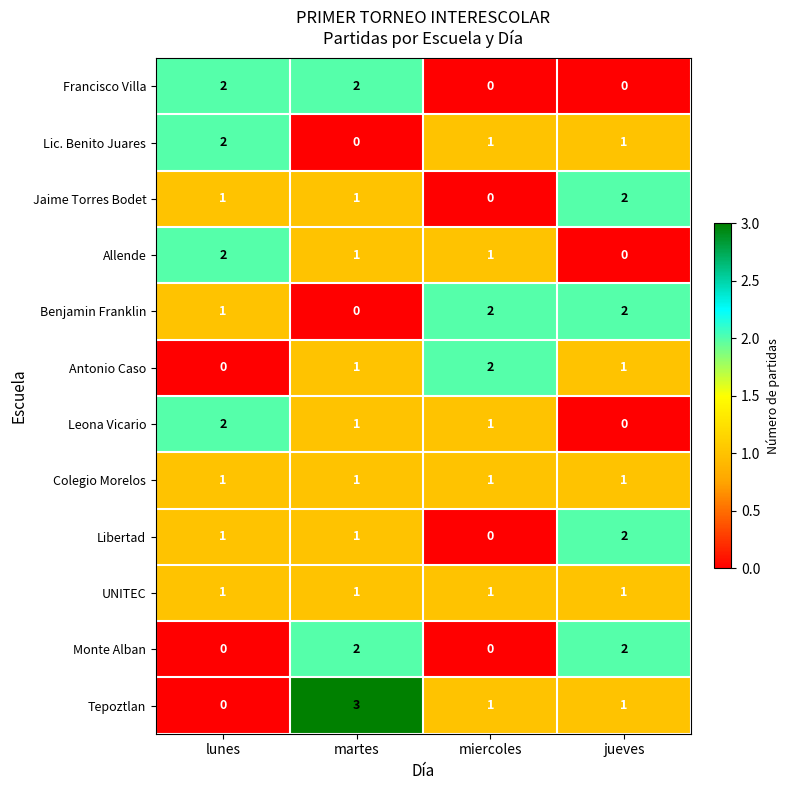

At which label does Tepoztlan first exceed 1?

martes